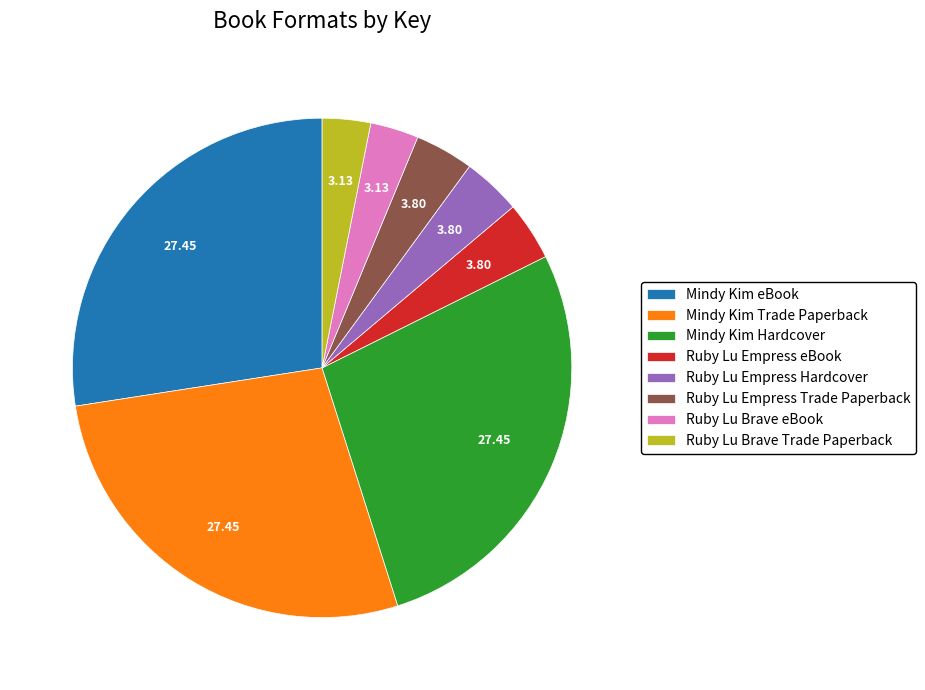

Combined, do Ruby Lu Empress eBook and Mindy Kim Hardcover account for over 50%?

No